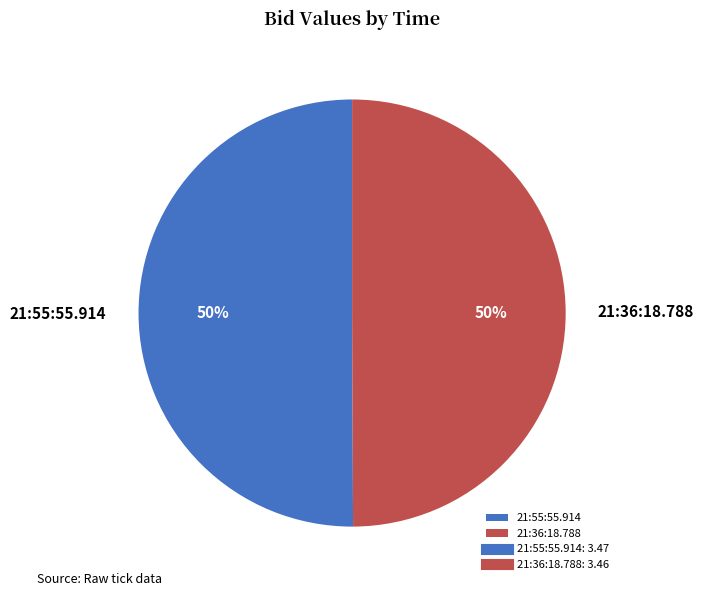

How many slices are in this pie chart?

2